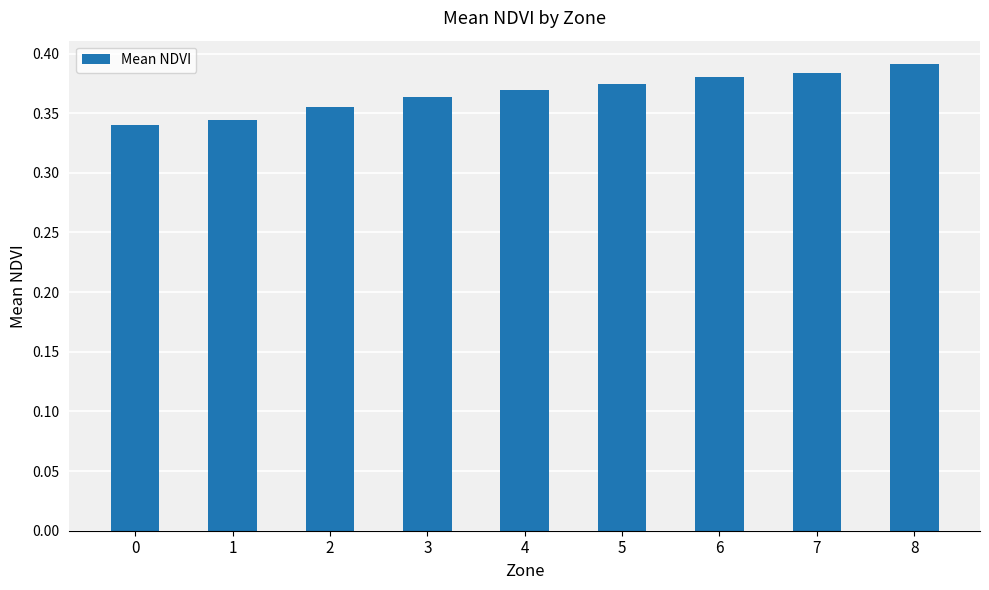

Is it true that the value at 4 is 0.6?

False